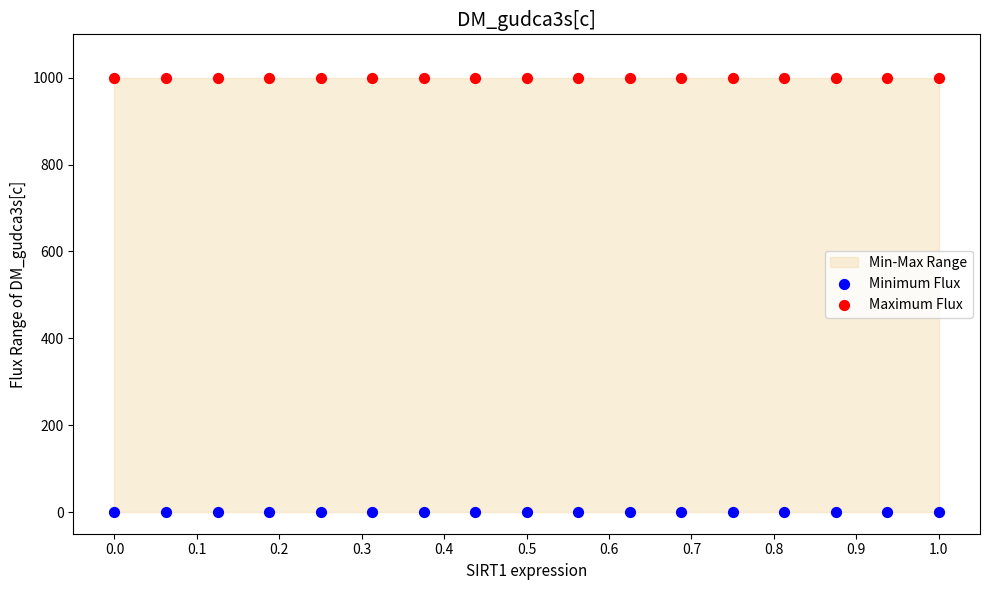

Which series reaches the minimum Y coordinate?

Minimum Flux